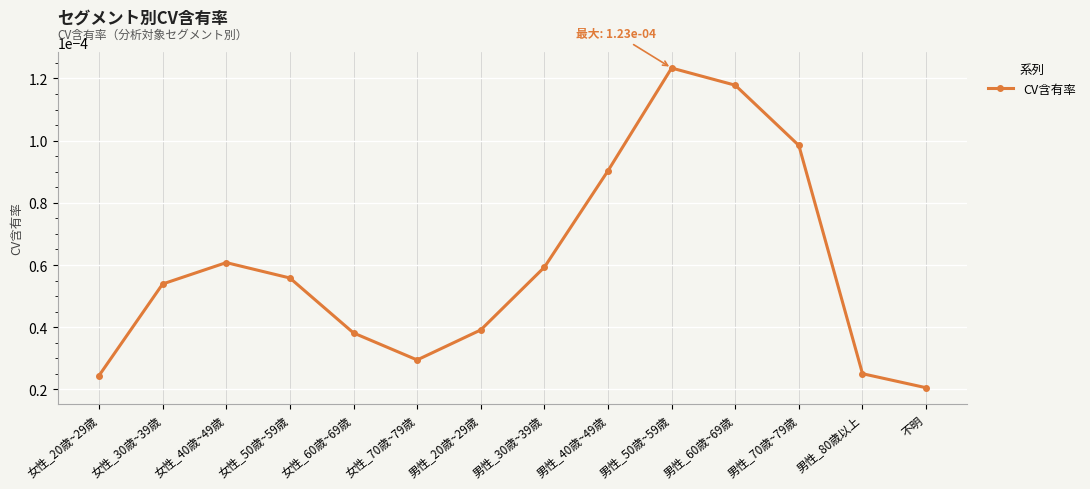

How many lines are shown in the chart?

1